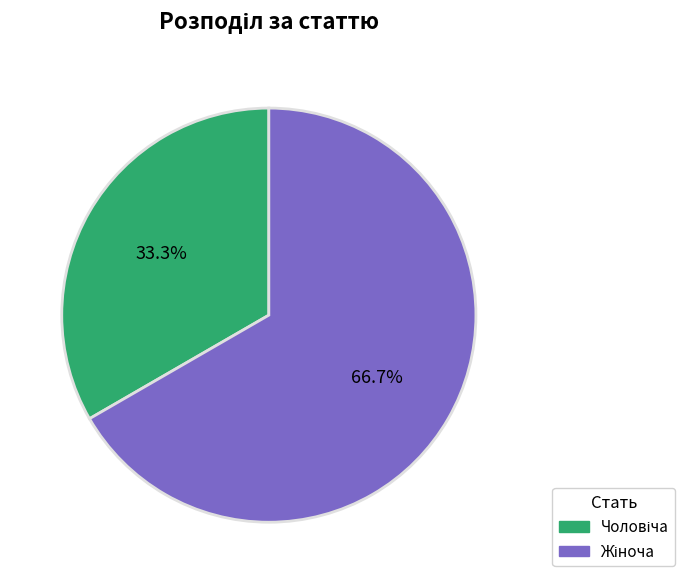

Is there a majority slice in this chart?

Yes